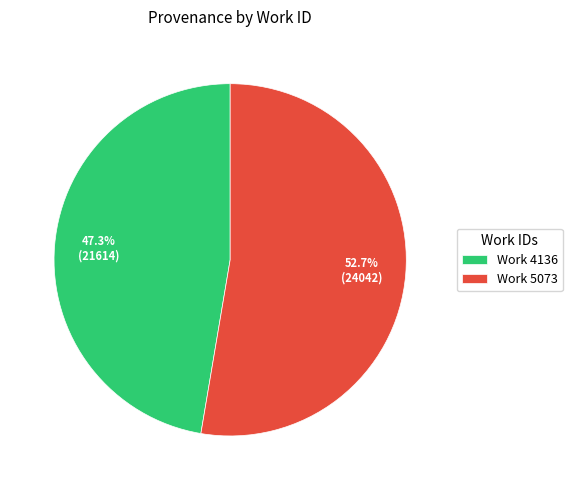

Approximately how many times larger is the value at Work 5073 compared to Work 4136?

1.1